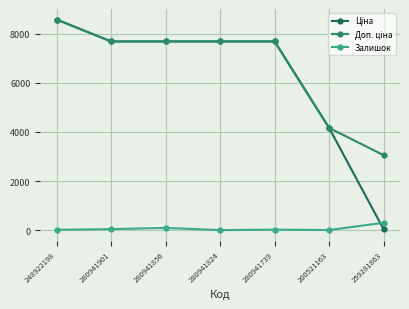

How many series are shown in this chart?

3